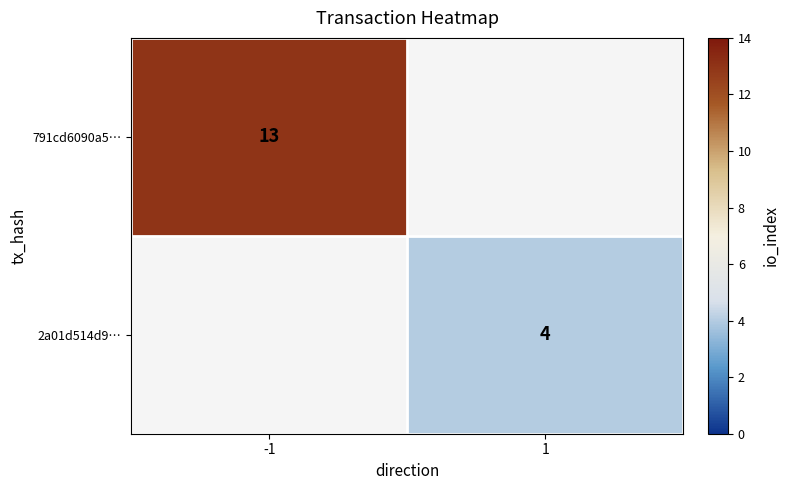

True or false: 2a01d514d9… has a value of 4 at 1.

True